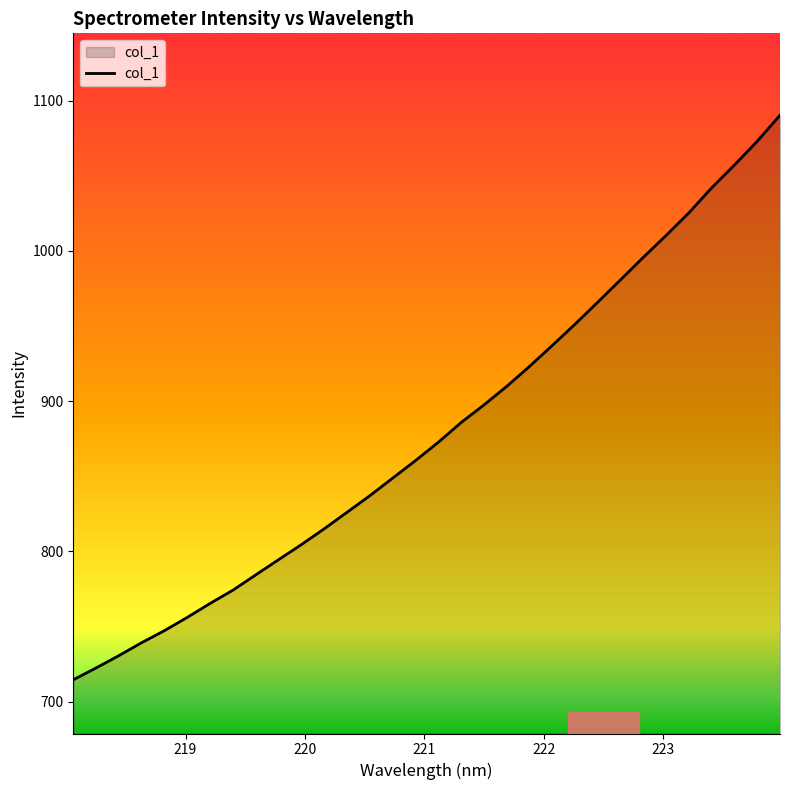

True or false: the data has more than 0 interior local peaks.

False